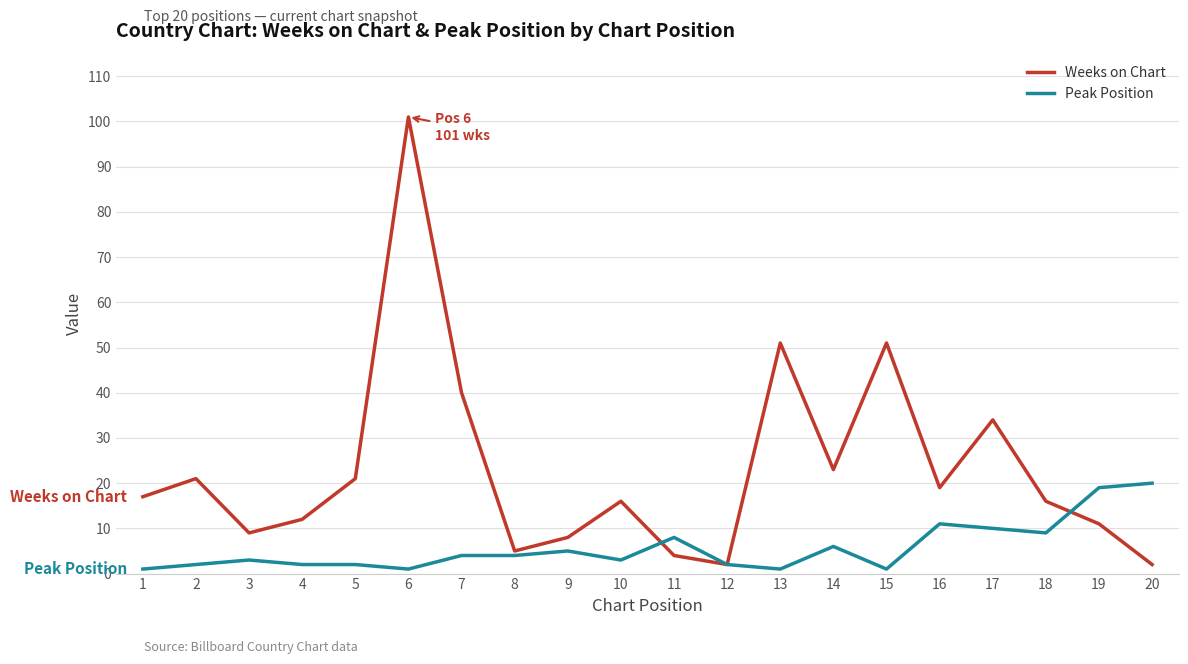

At which category is the sum across all series the highest?

6